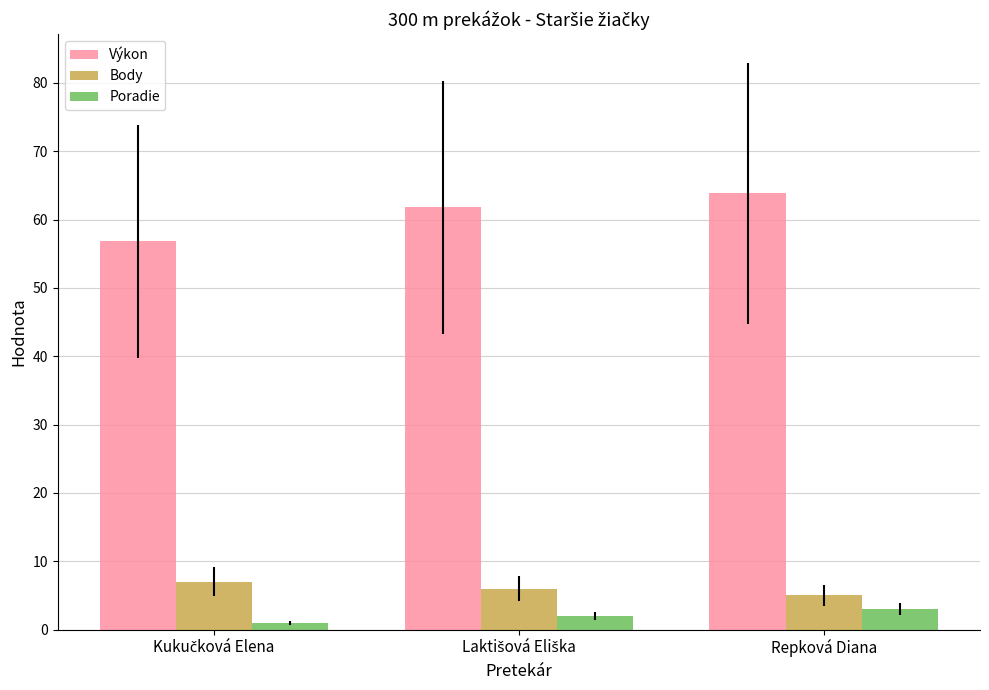

What are all the series names shown in the legend?

Výkon, Body, Poradie